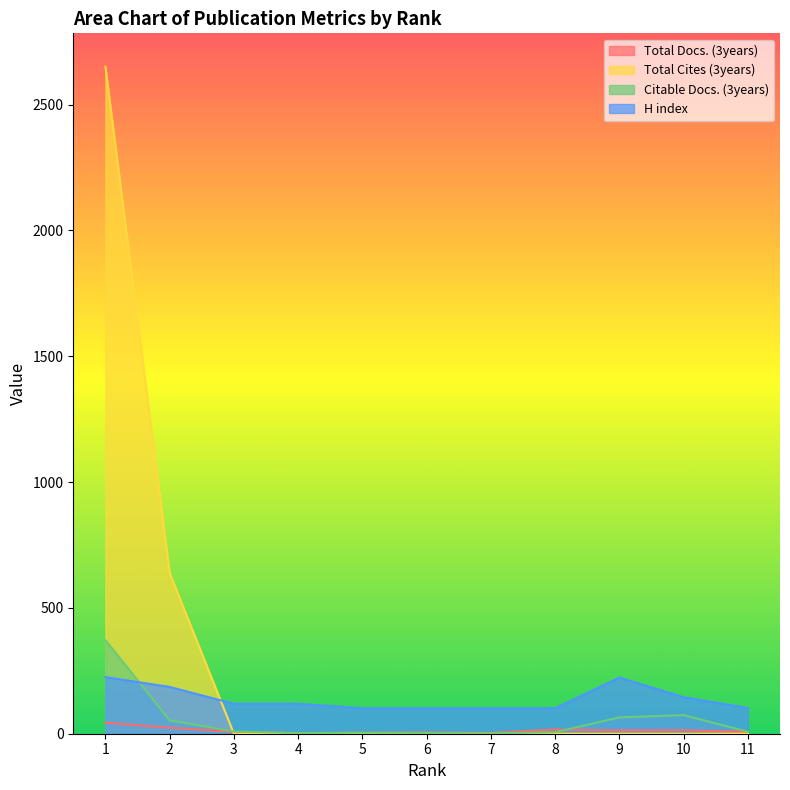

At which category does the chart reach its peak across all series?

1